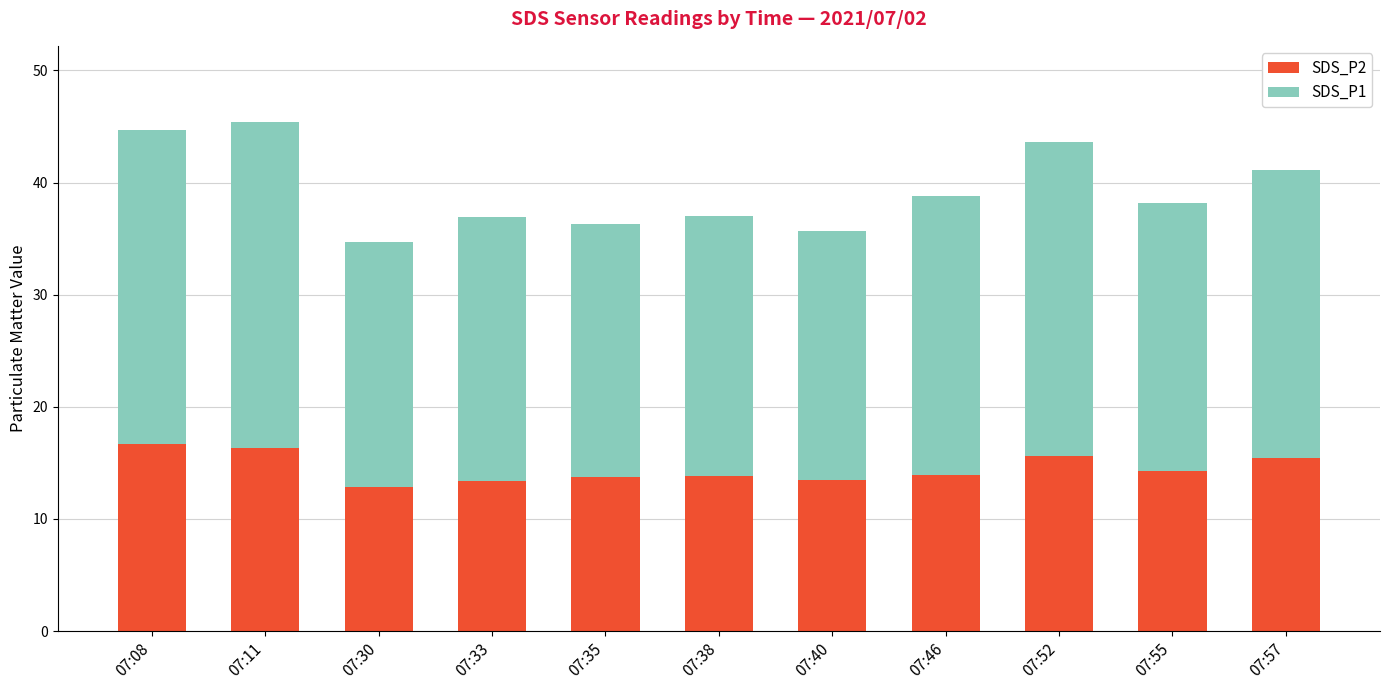

What is the approximate value of SDS_P2 at 07:35?

13.8